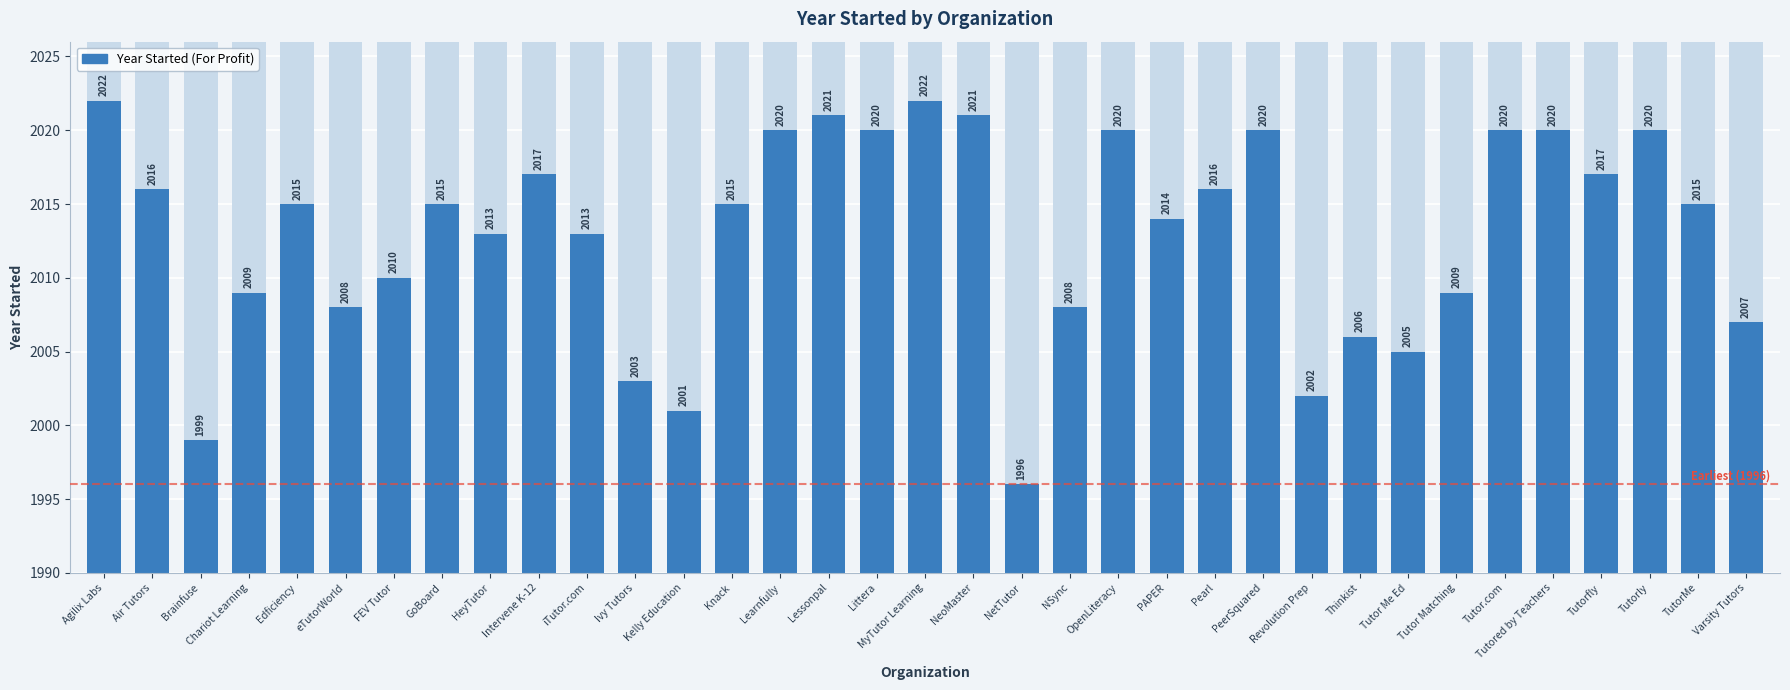

List the labels in order of value, smallest first.

NetTutor, Brainfuse, Kelly Education, Revolution Prep, Ivy Tutors, Tutor Me Ed, Thinkist, Varsity Tutors, eTutorWorld, NSync, Chariot Learning, Tutor Matching, FEV Tutor, HeyTutor, iTutor.com, PAPER, Edficiency, GoBoard, Knack, TutorMe, Air Tutors, Pearl, Intervene K-12, Tutorfly, Learnfully, Littera, OpenLiteracy, PeerSquared, Tutor.com, Tutored by Teachers, Tutorly, Lessonpal, NeoMaster, Agilix Labs, MyTutor Learning